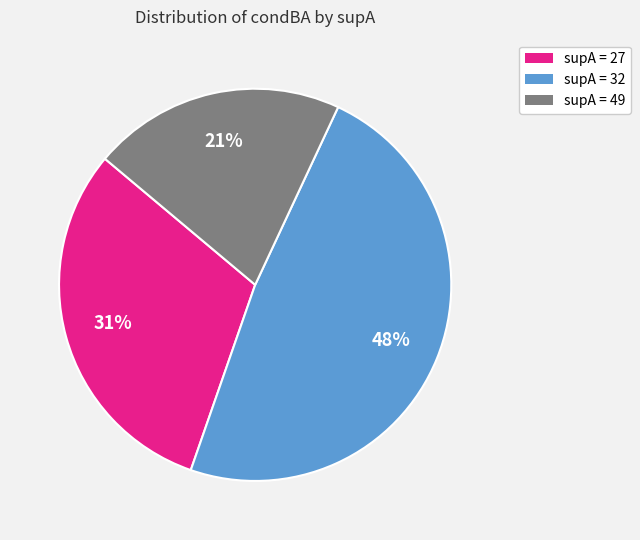

Does any single category account for the majority?

No